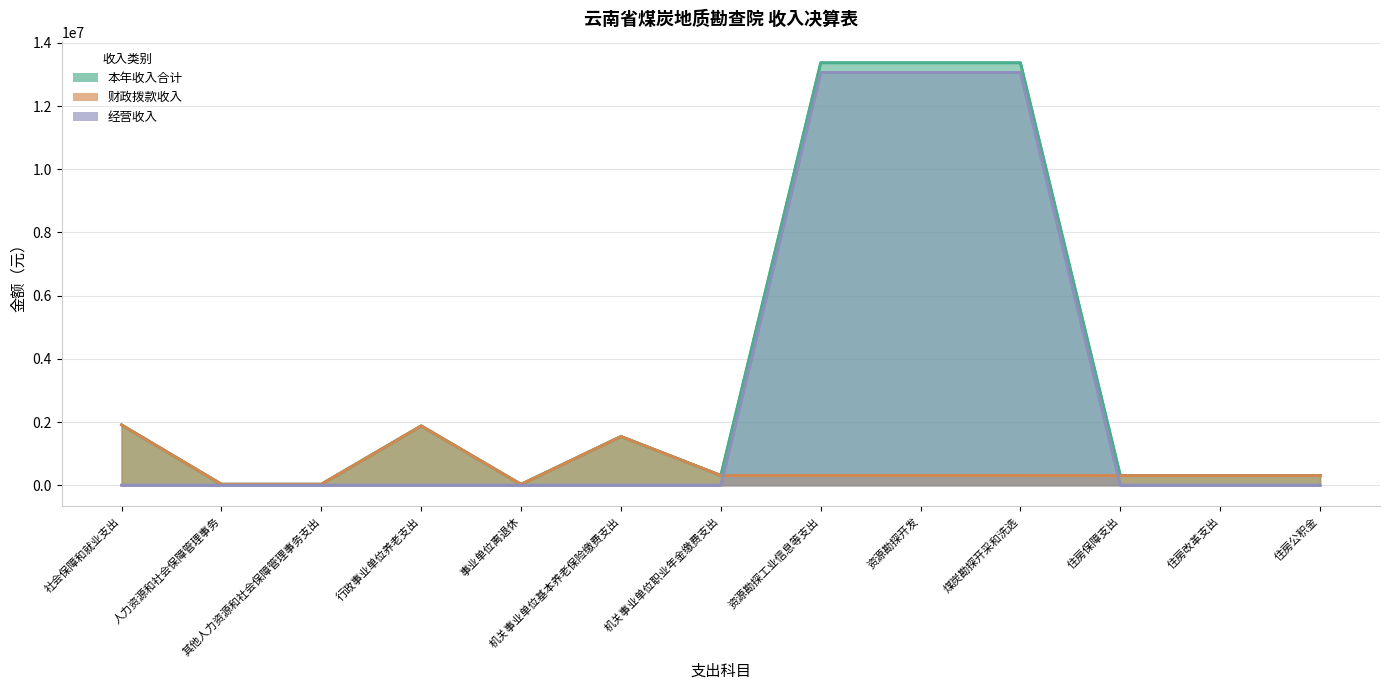

How many lines are shown in the chart?

3